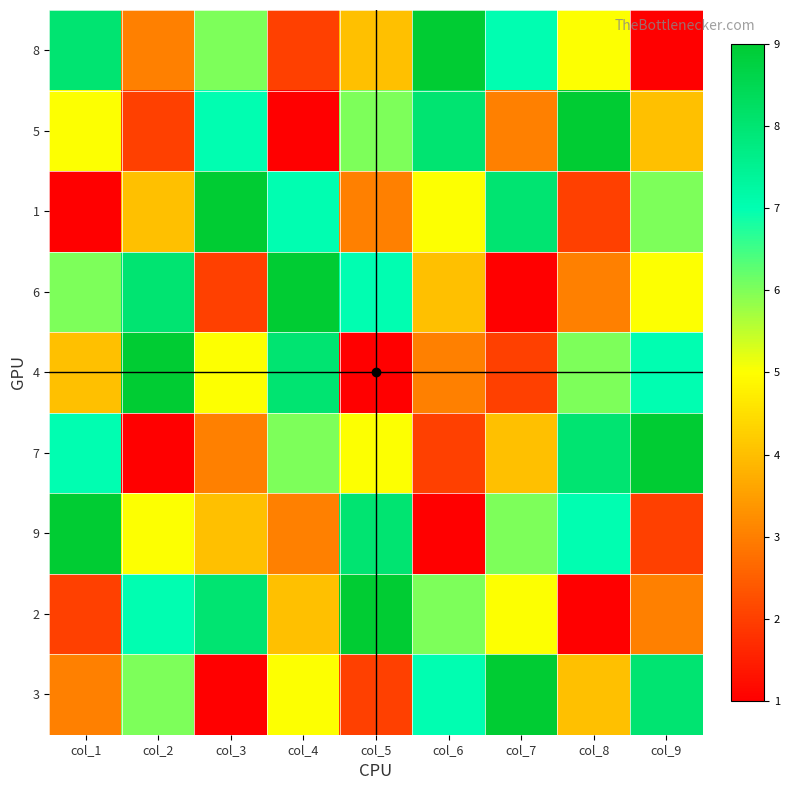

At how many categories does at least one series exceed 1?

9